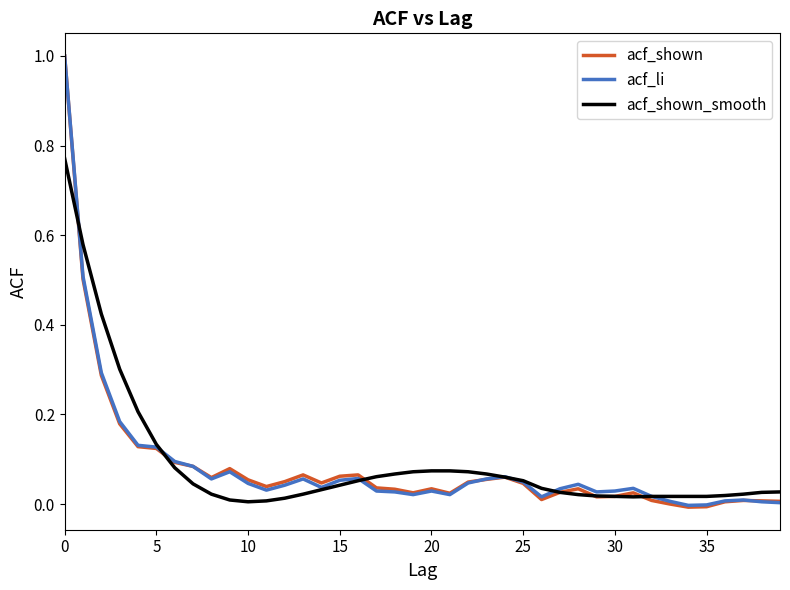

What is the greatest value displayed?

1.0